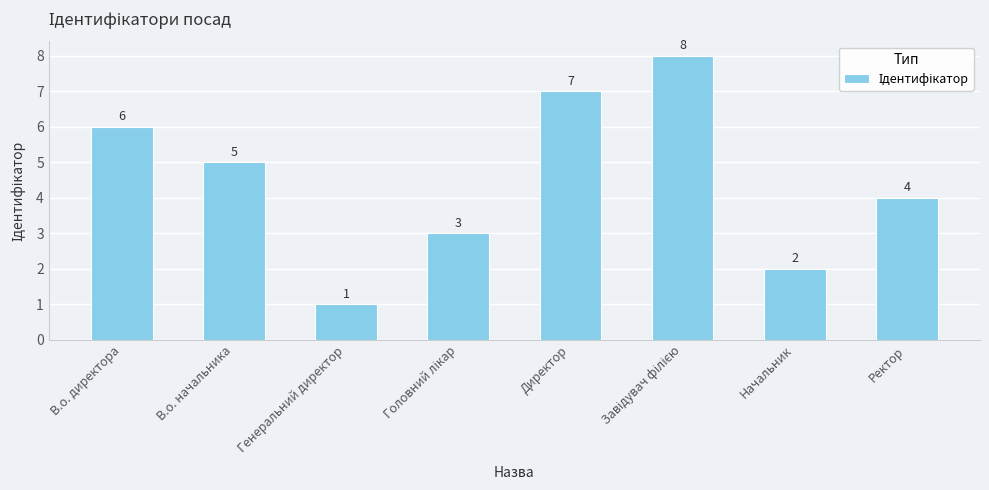

How many values are between 3 and 7?

5